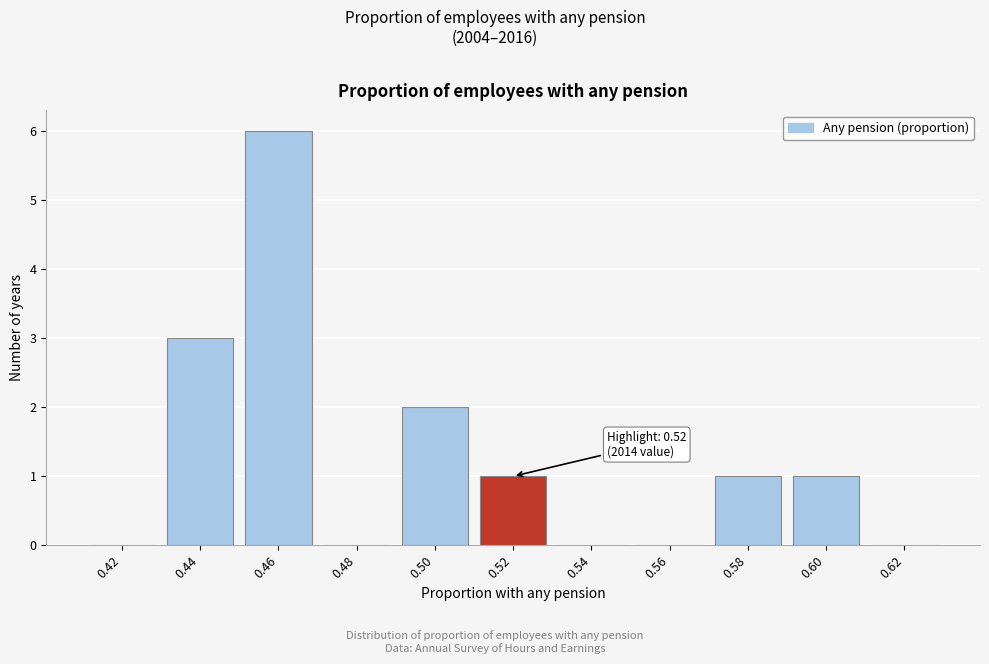

Reading left to right, list all the values displayed in this chart.

0.42=0	0.44=3	0.46=6	0.48=0	0.50=2	0.52=1	0.54=0	0.56=0	0.58=1	0.60=1	0.62=0